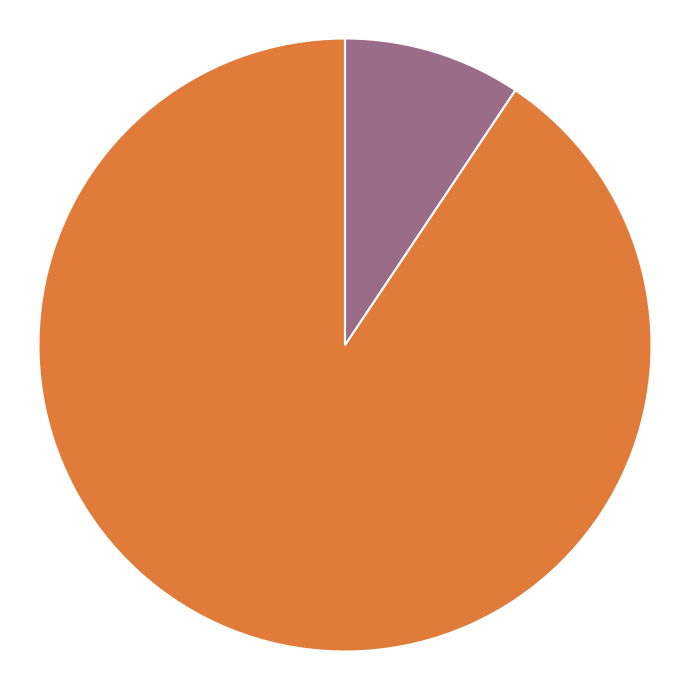

Does any single category account for the majority?

Yes